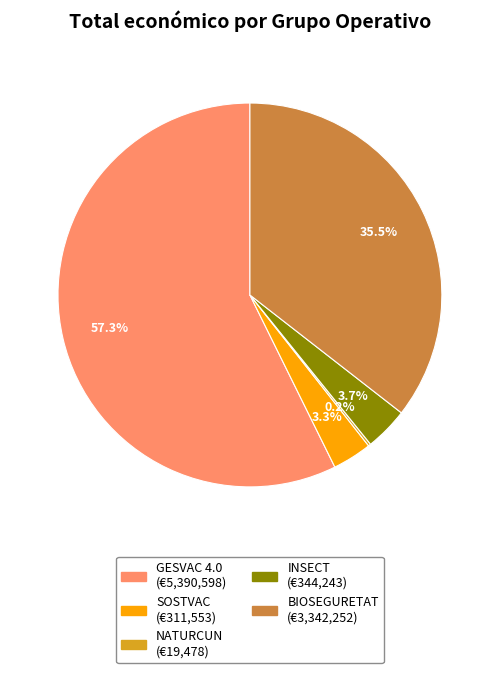

To the nearest percent, what percentage of the pie is GESVAC 4.0?

57%